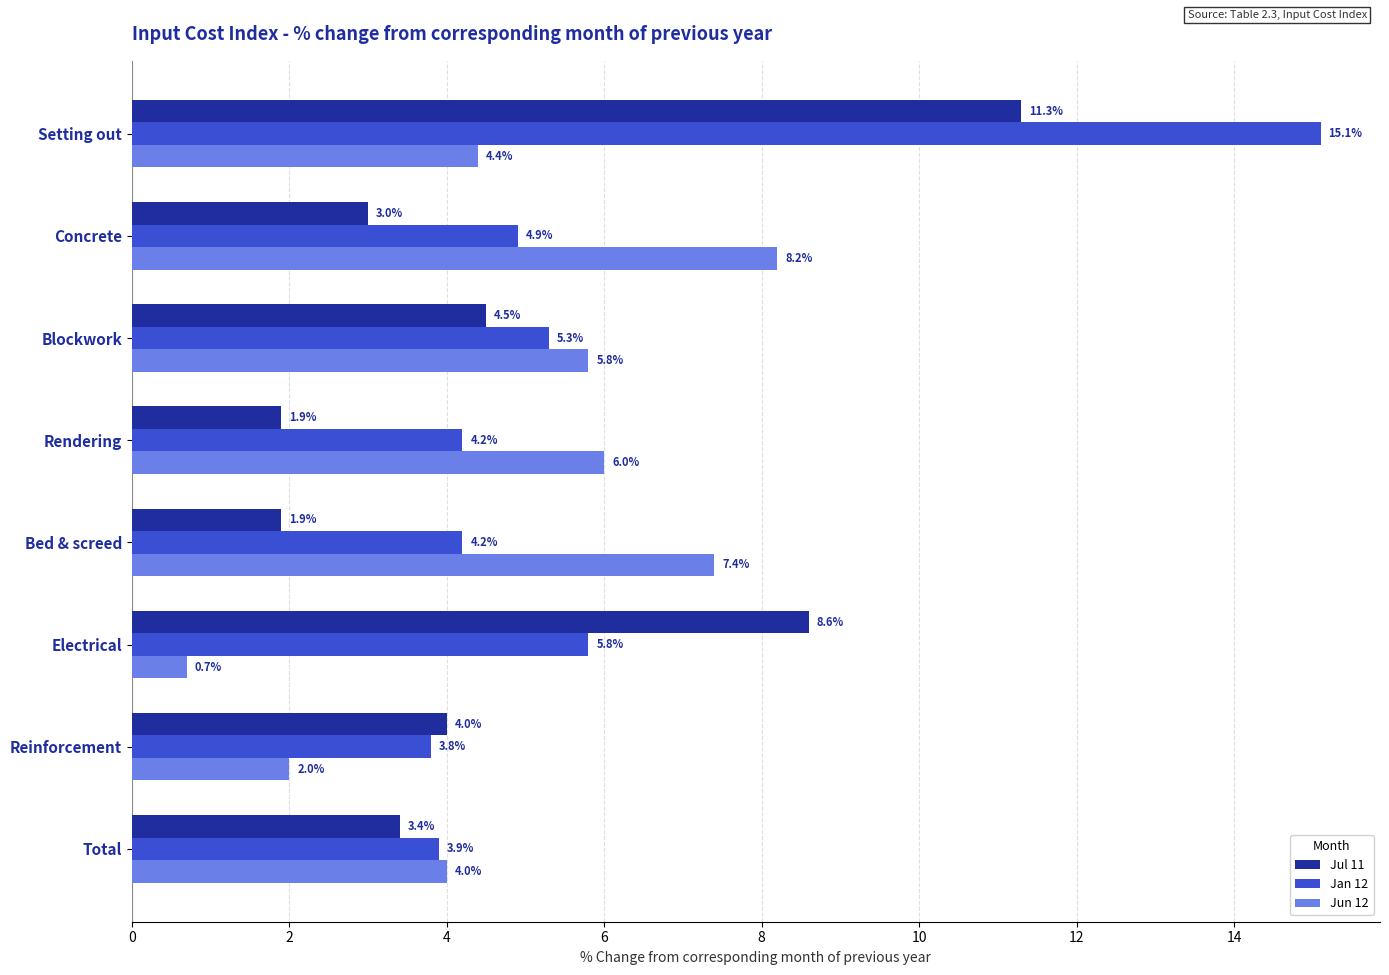

At how many categories does at least one series exceed 7?

4